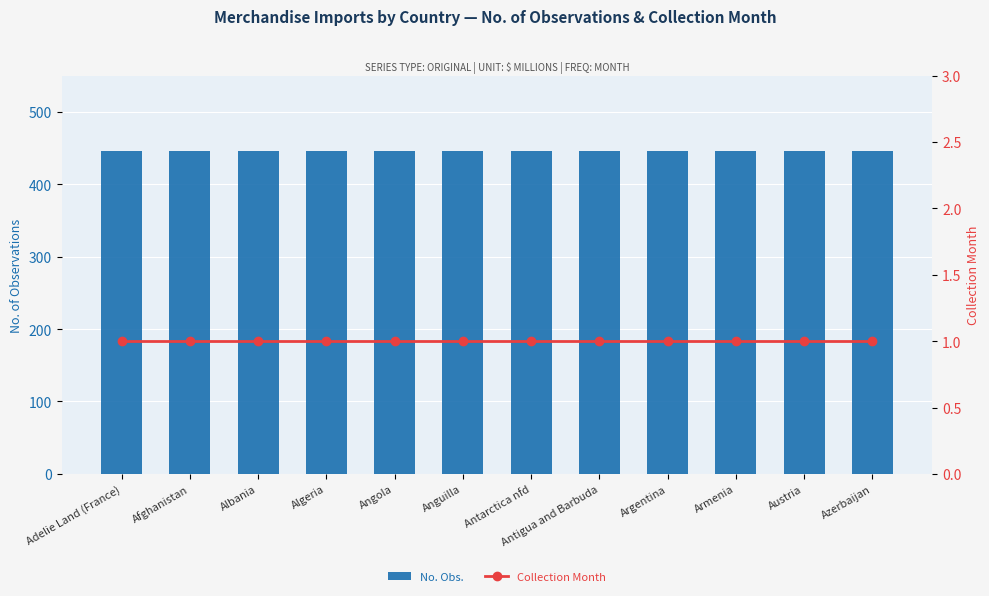

Reading right to left, extract all data points from this chart.

No. Obs.: 446	446	446	446	446	446	446	446	446	446	446	446
Collection Month: 1	1	1	1	1	1	1	1	1	1	1	1